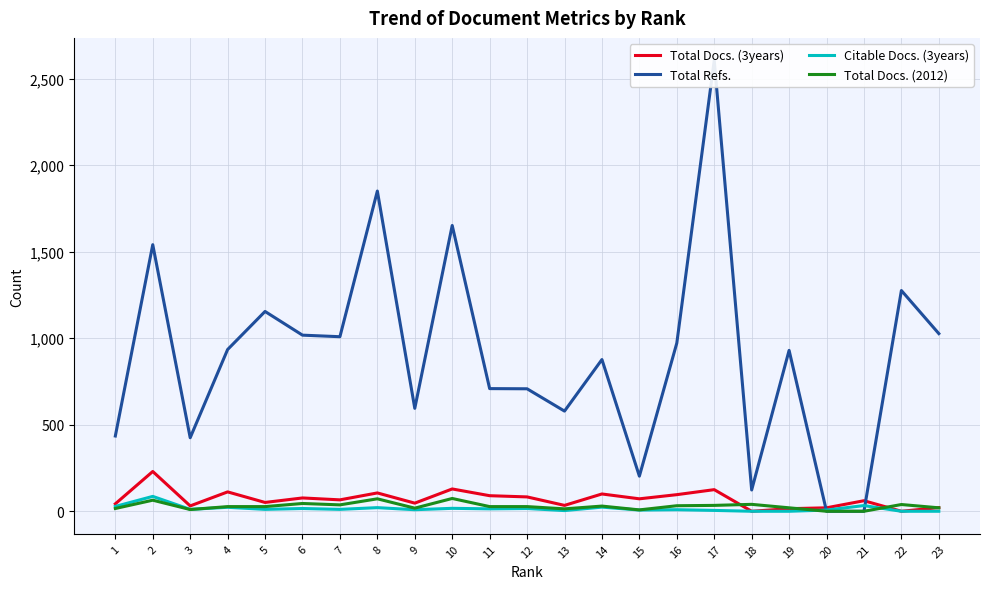

Is the value of Total Docs. (2012) at 5 greater than the value of Citable Docs. (3years) at 20?

Yes